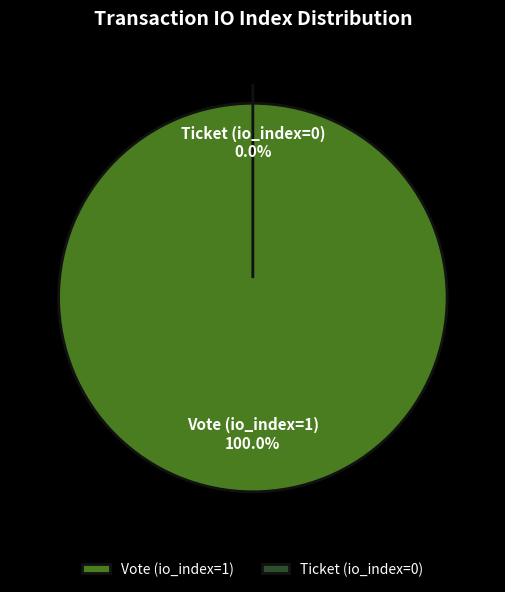

Which category accounts for the majority?

Vote (io_index=1)